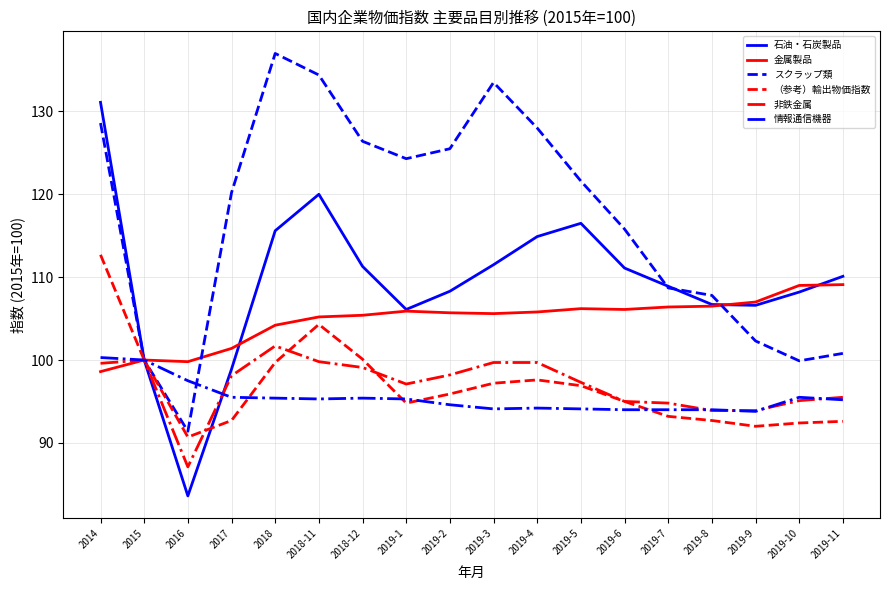

At how many categories does at least one series exceed 96?

18